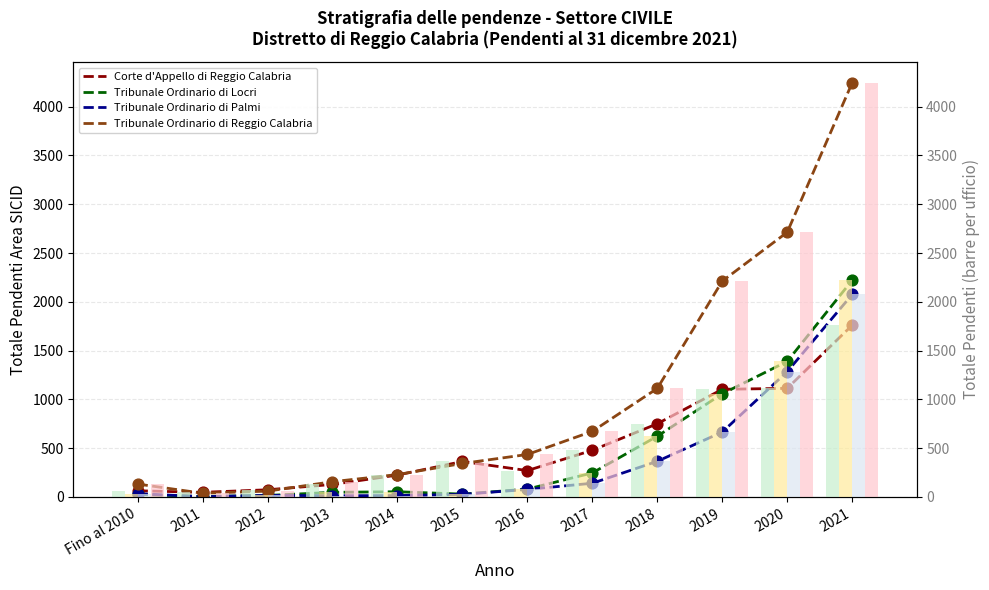

Which series has the largest total across all categories?

Tribunale Ordinario di Reggio Calabria